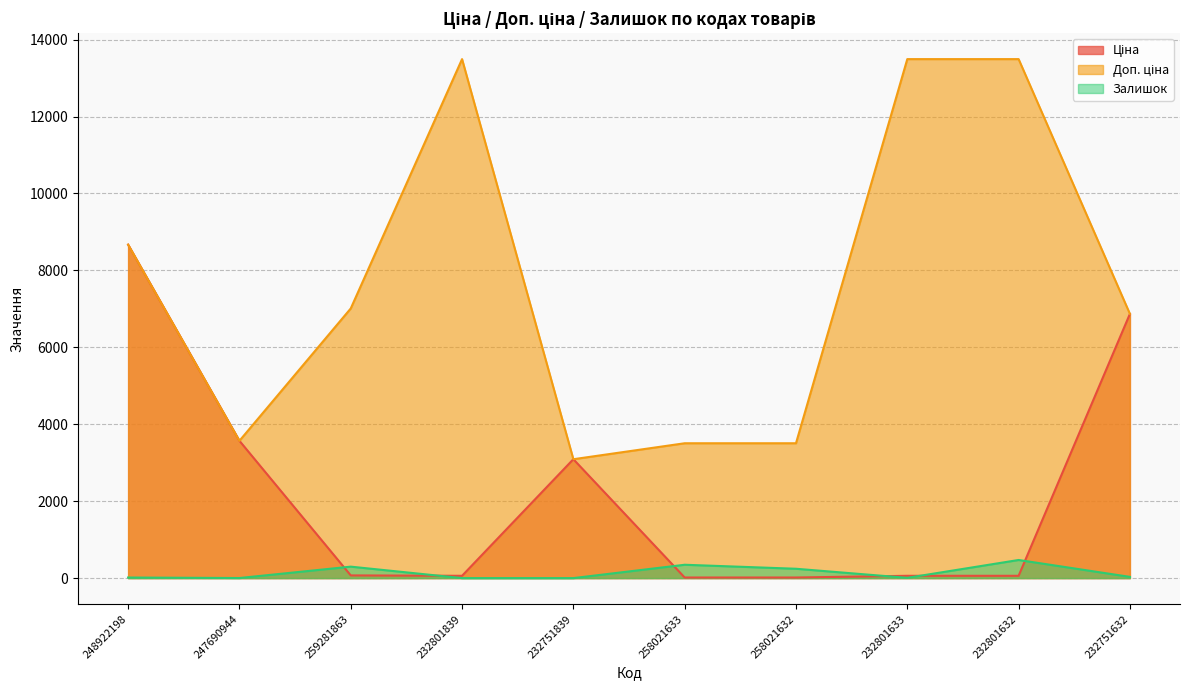

What position from the right is 259281863?

8